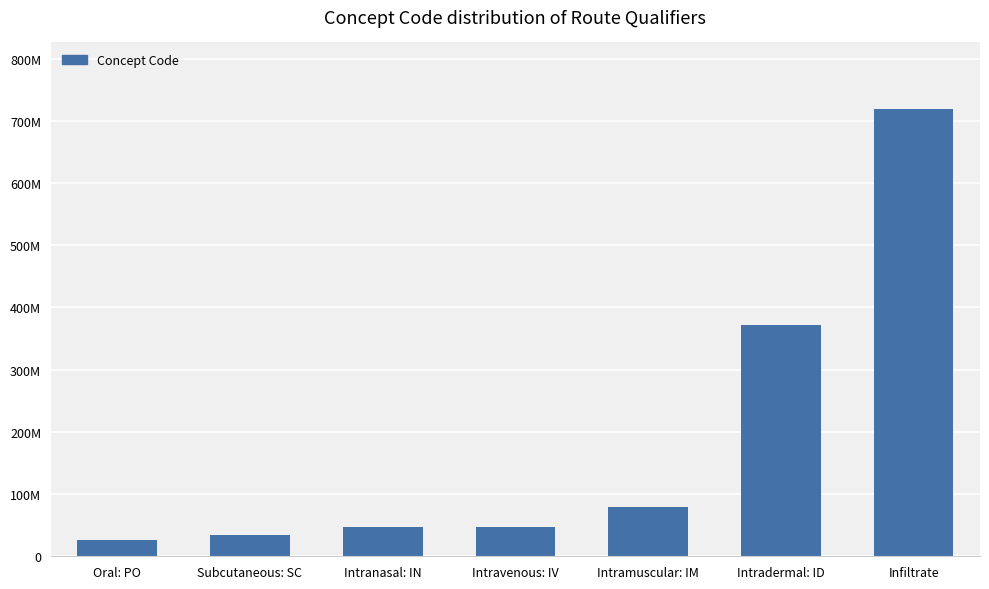

List the labels in order of value, largest first.

Infiltrate, Intradermal: ID, Intramuscular: IM, Intravenous: IV, Intranasal: IN, Subcutaneous: SC, Oral: PO